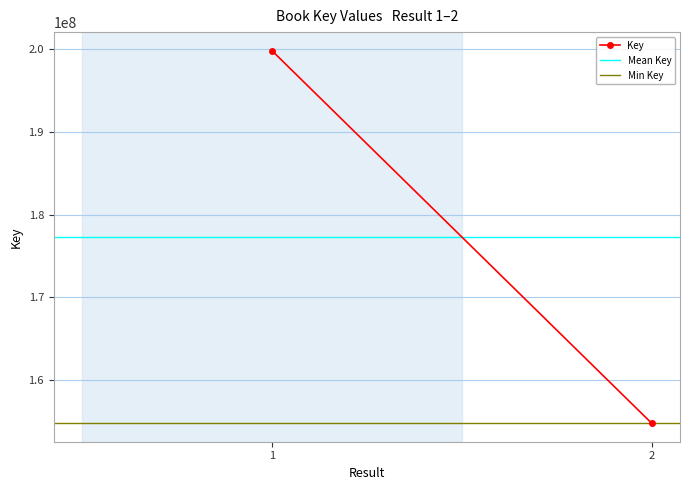

Which series changed the most between 1 and 2?

Key